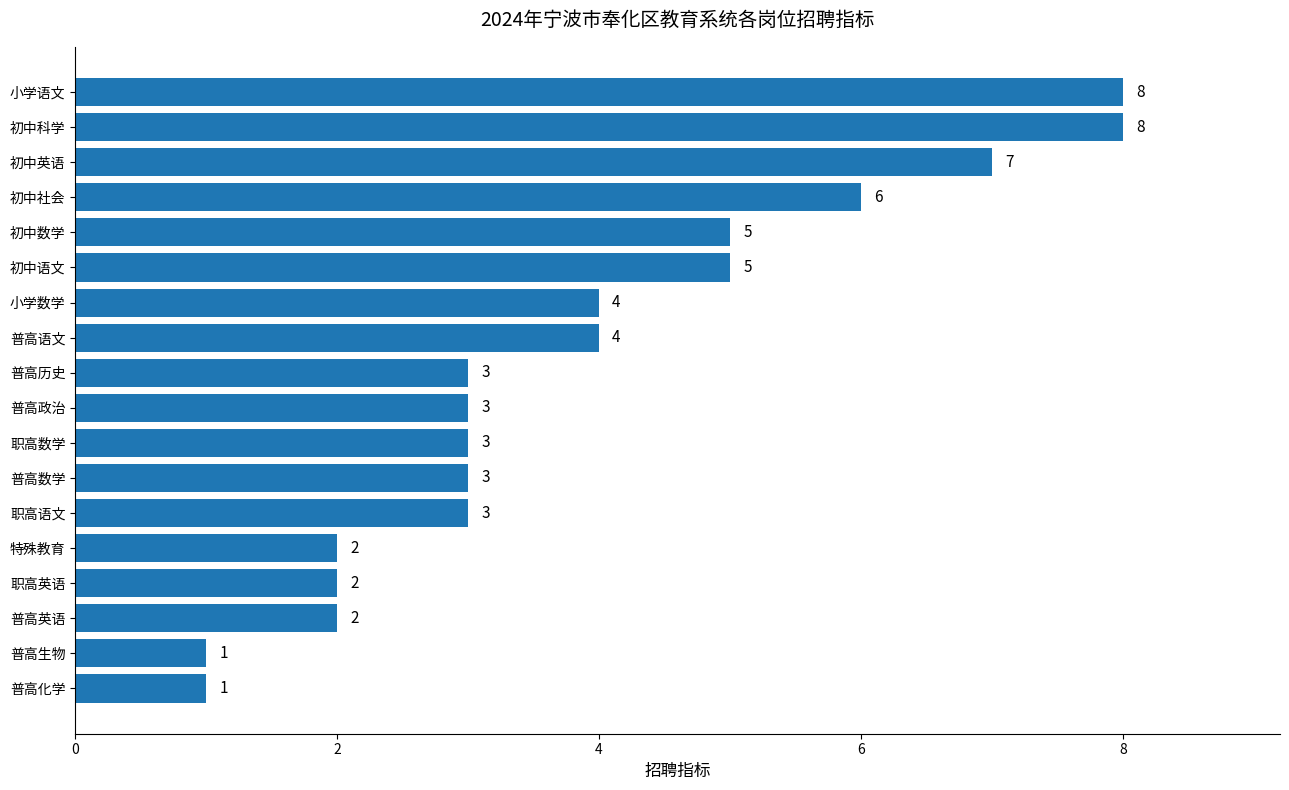

How many categories are shown in the chart?

18